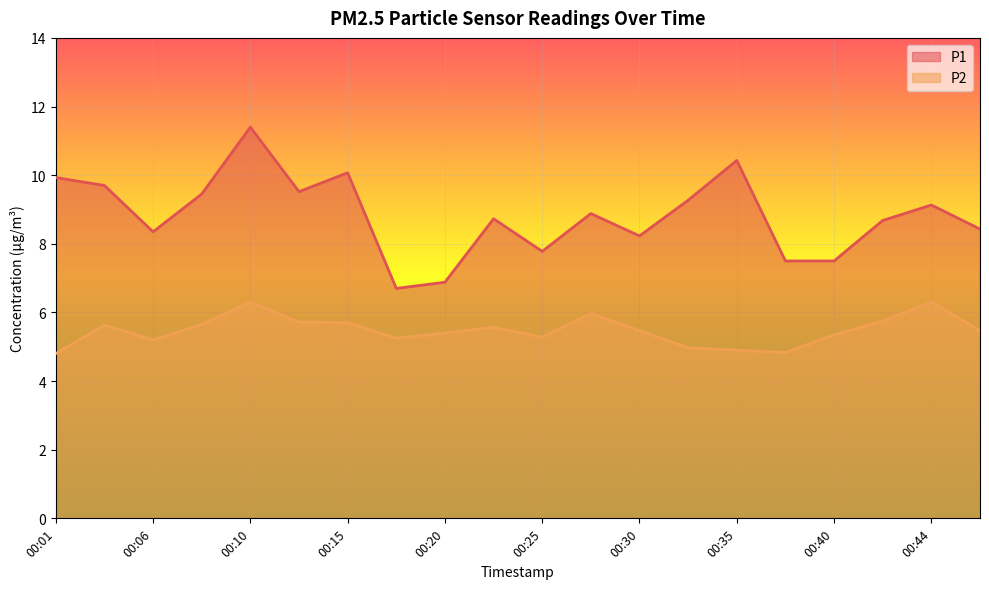

What are all the series names shown in the legend?

P1, P2